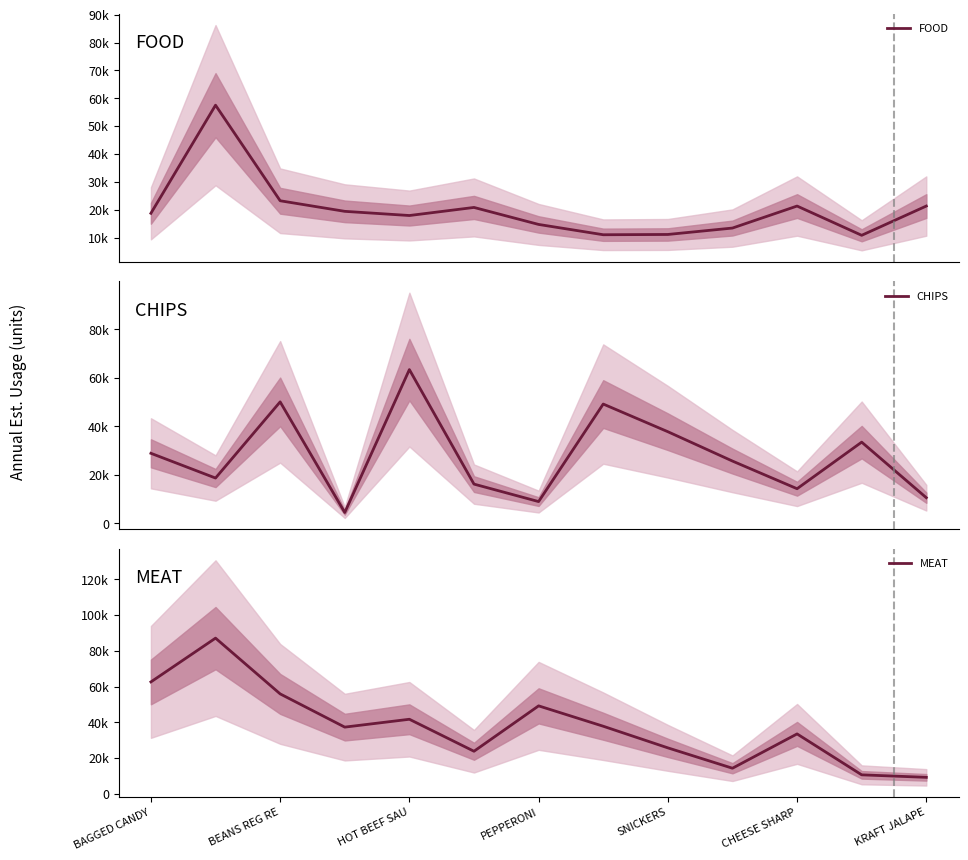

Which series has the widest spread of values?

MEAT